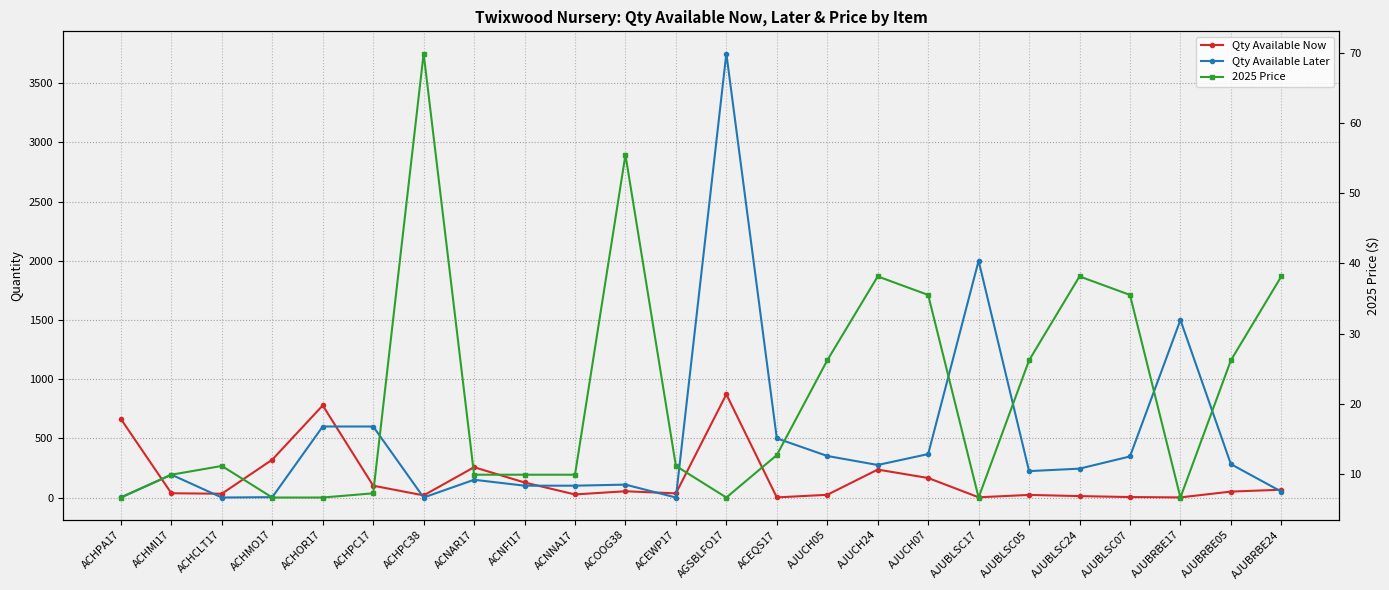

At which label is Qty Available Now closest to 436?

ACHMO17